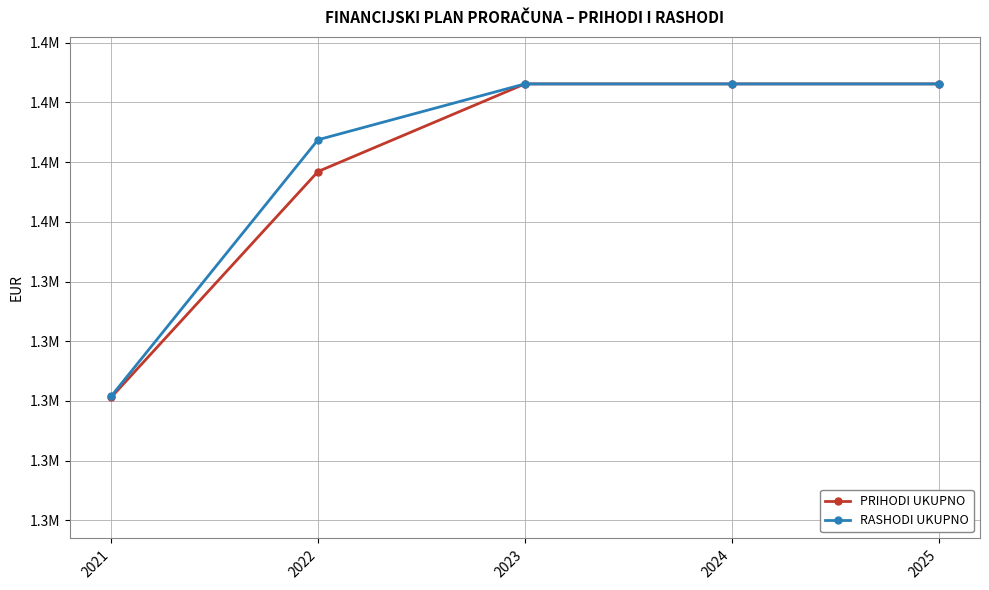

Rank the series at 2022 from highest to lowest value.

RASHODI UKUPNO, PRIHODI UKUPNO